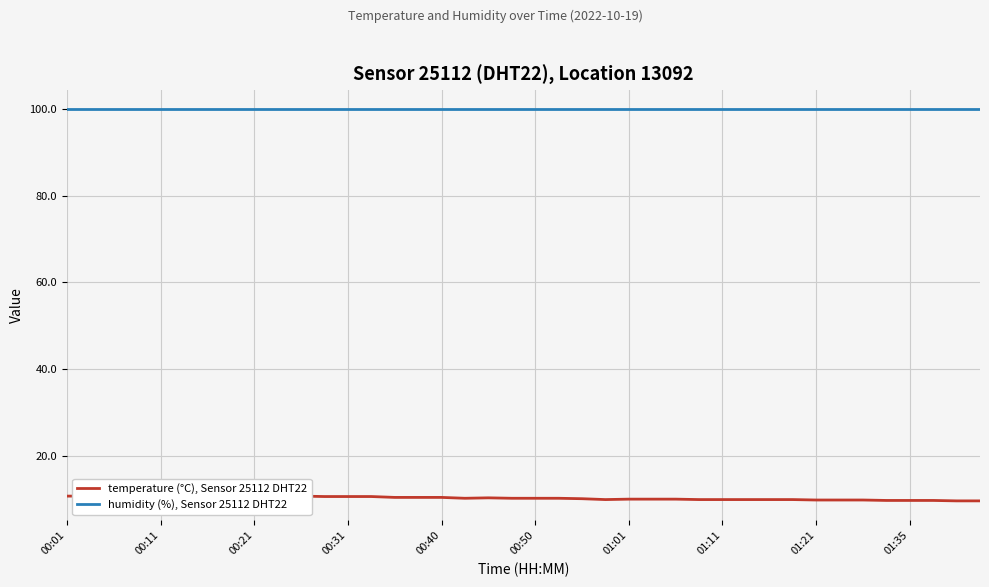

What is the smallest value displayed?

9.7